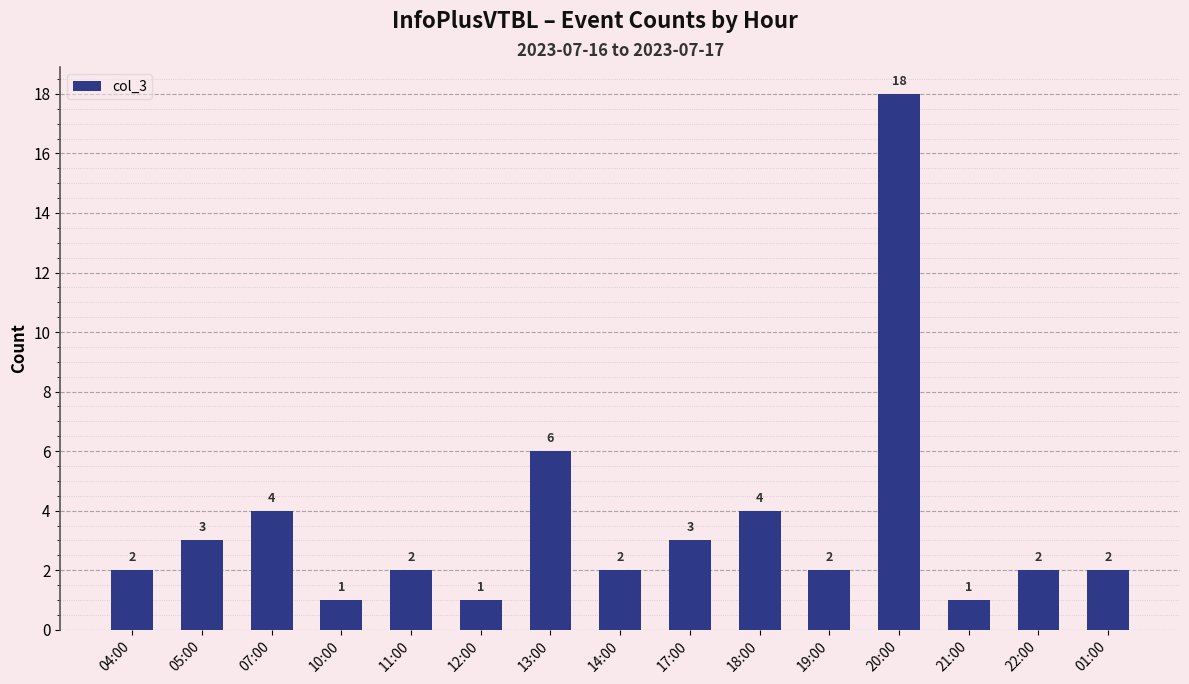

The chart shows a value of 1 at 14:00. True or false?

False